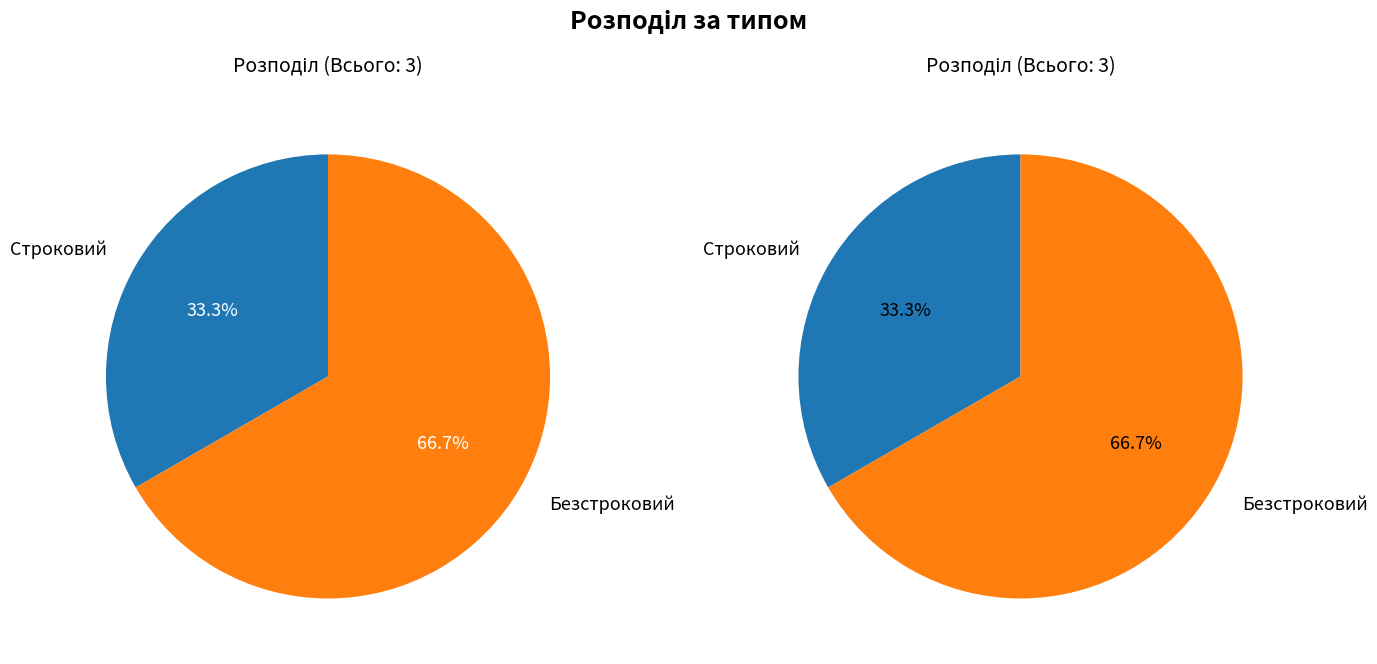

To the nearest percent, what is the difference between the largest and smallest slice percentages?

33%